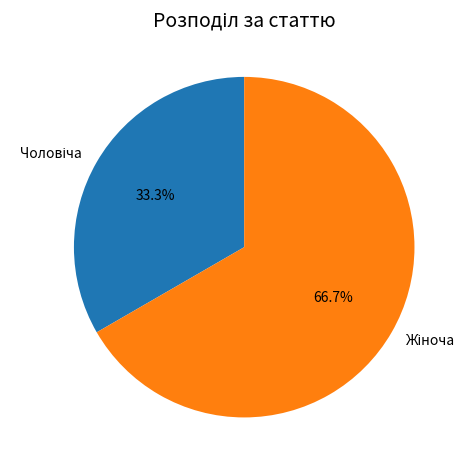

Is there any slice that represents more than half of the pie?

Yes